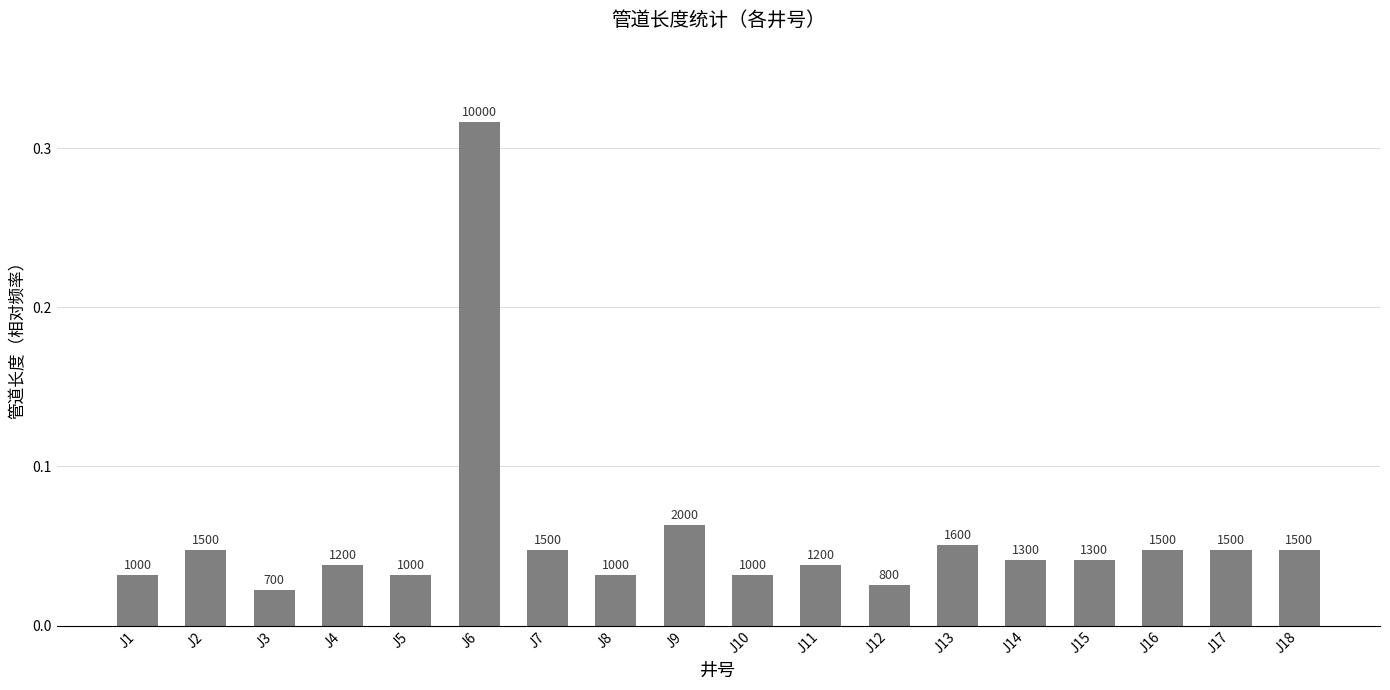

The value at J14 is 0.0. True or false?

True